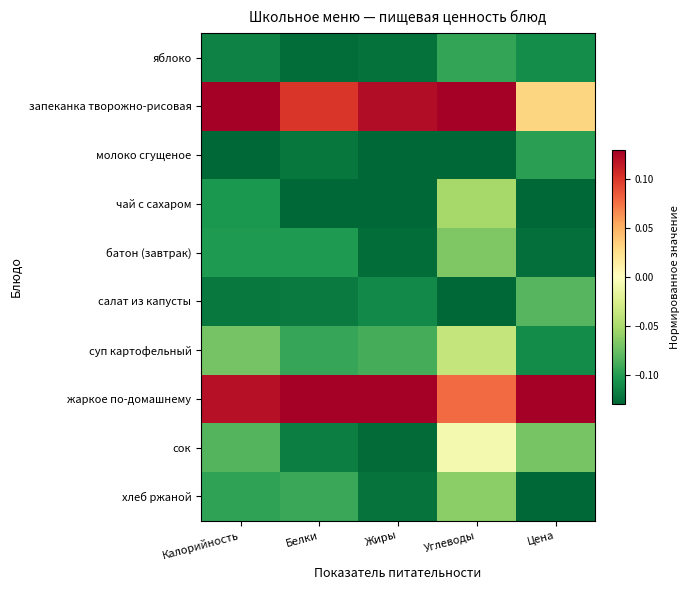

How many data points does each series have?

5